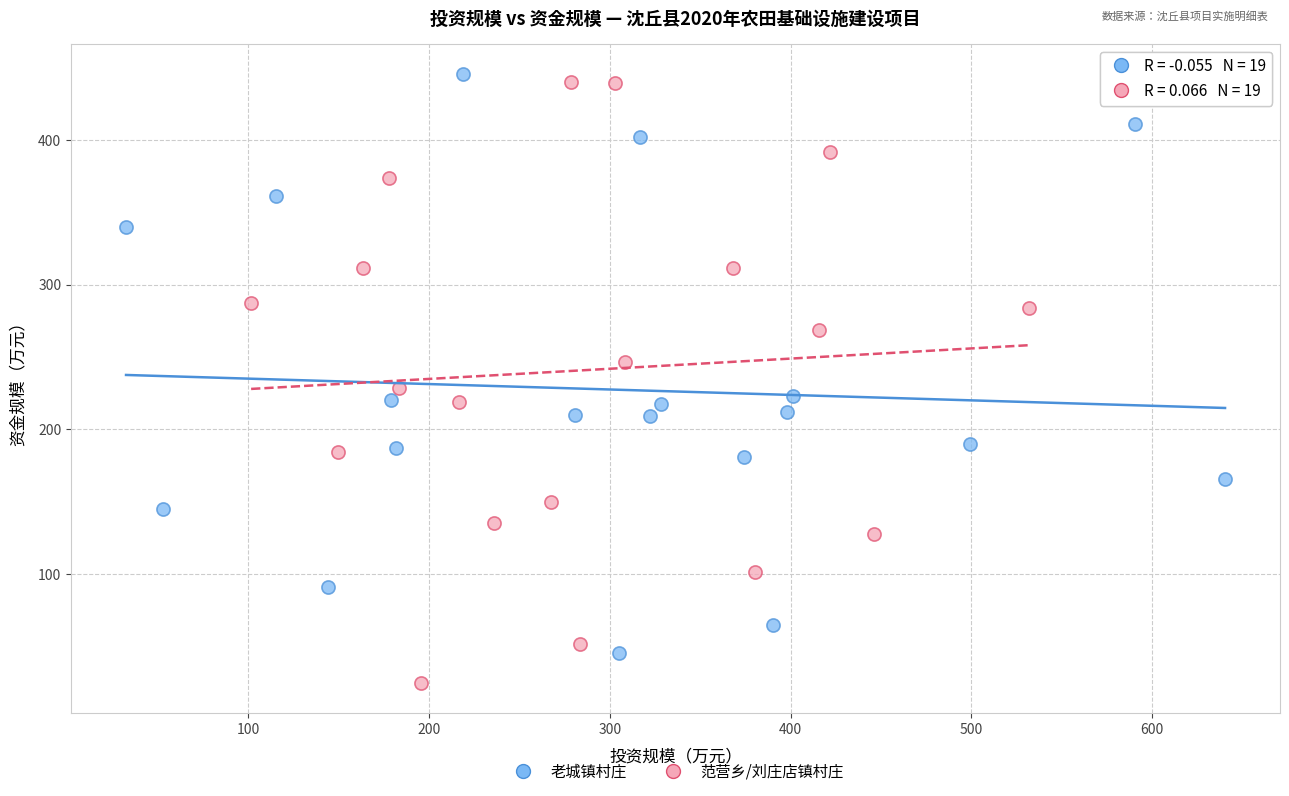

Which series reaches the minimum Y coordinate?

范营乡/刘庄店镇村庄